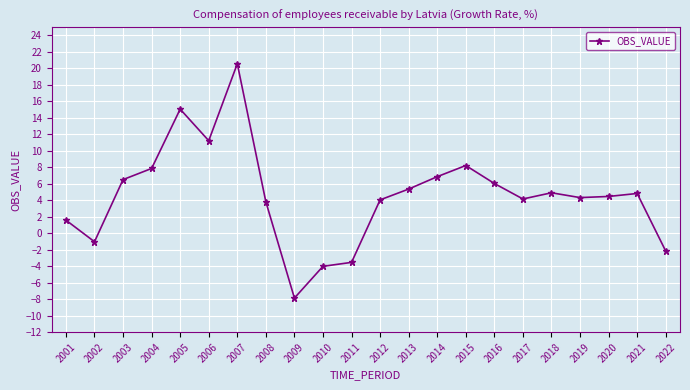

True or false: the data has more than 2 interior local peaks.

True